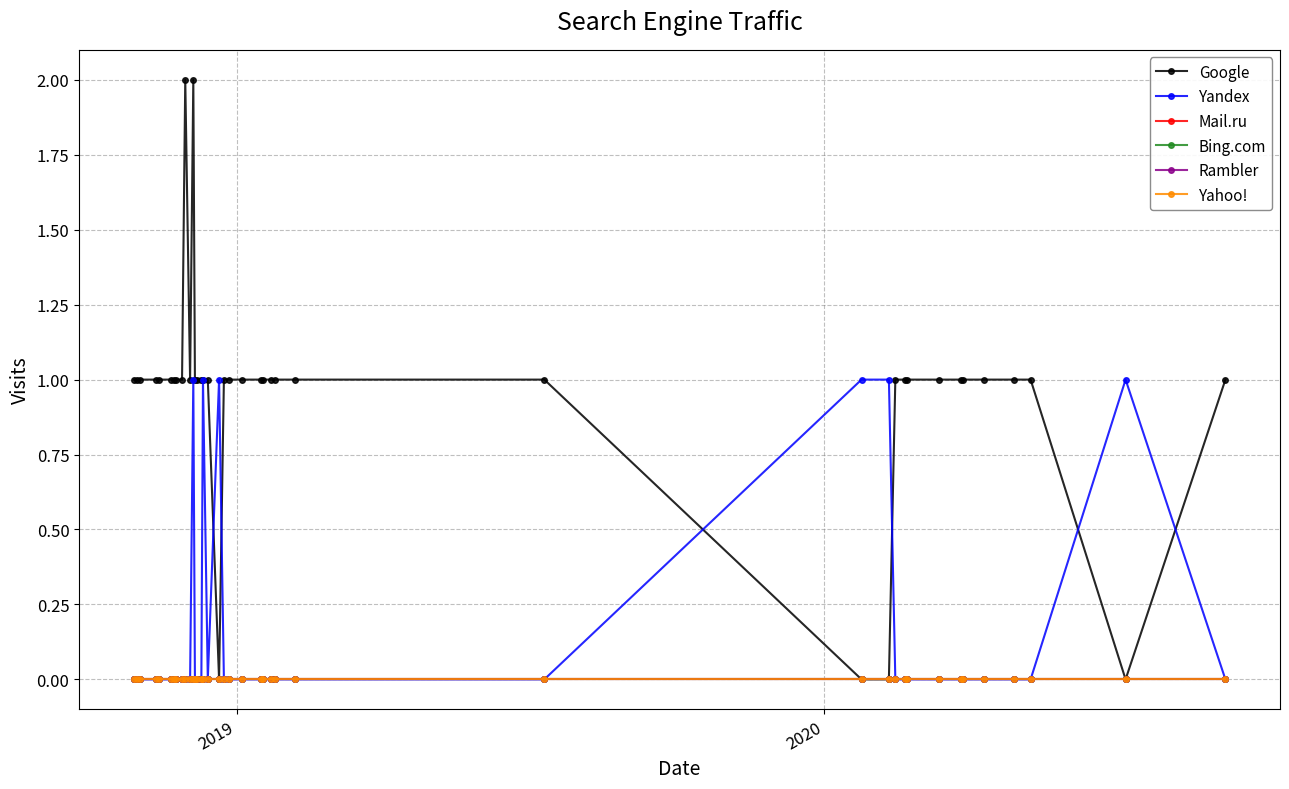

Does the chart have visible grid lines?

Yes